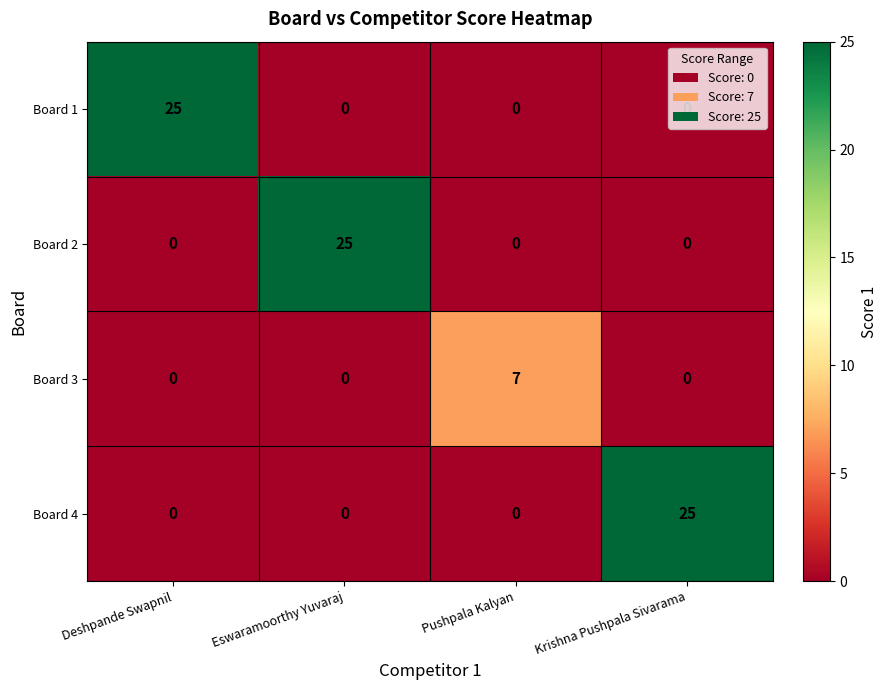

What is the difference between the highest and lowest values at Eswaramoorthy Yuvaraj?

25